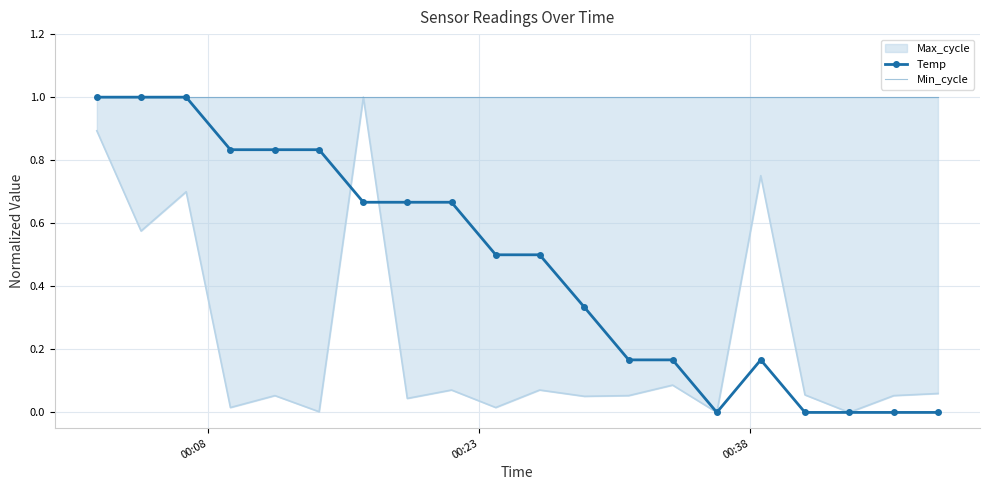

What is the maximum value for Temp?

1.0